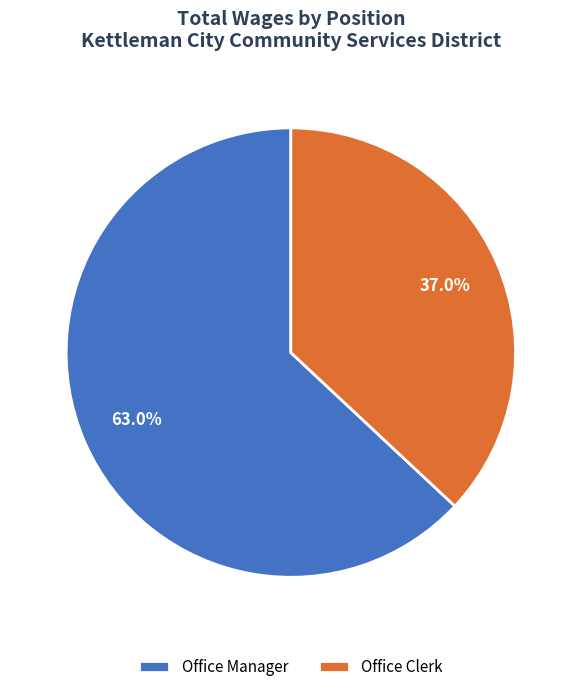

Is it true that Office Clerk is 30% of the pie?

False